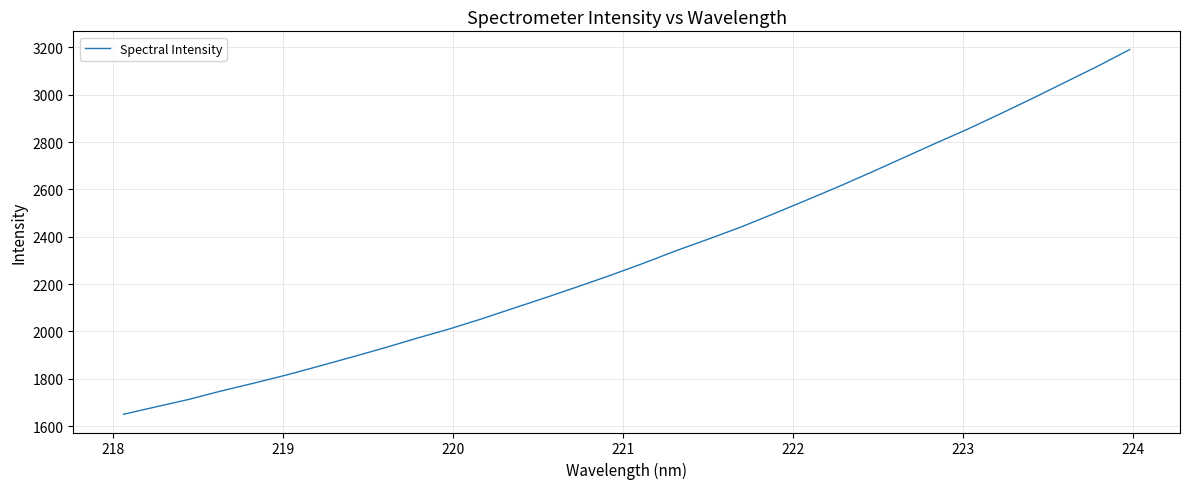

What is the smallest value displayed?

1650.0